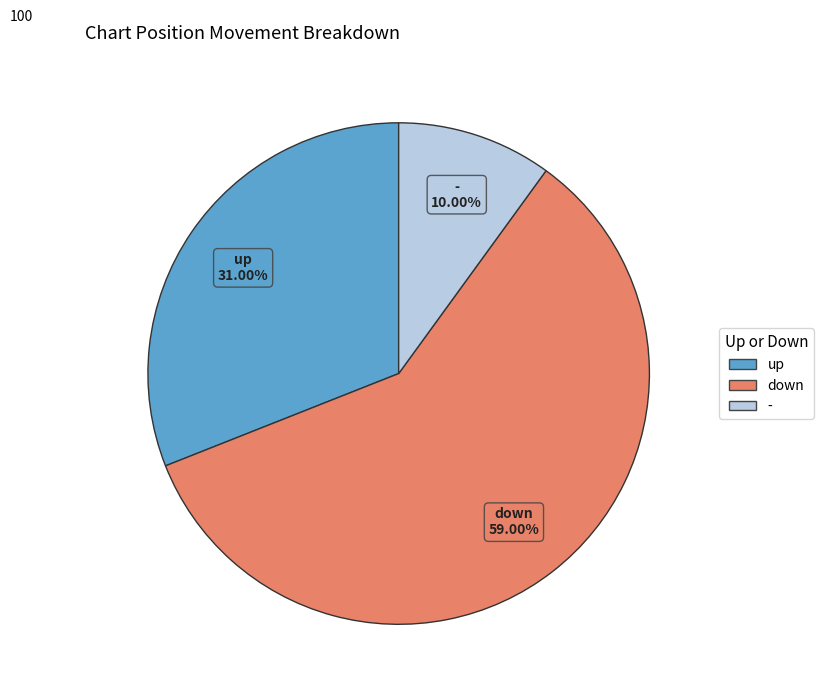

To the nearest percent, what portion does up represent?

31%